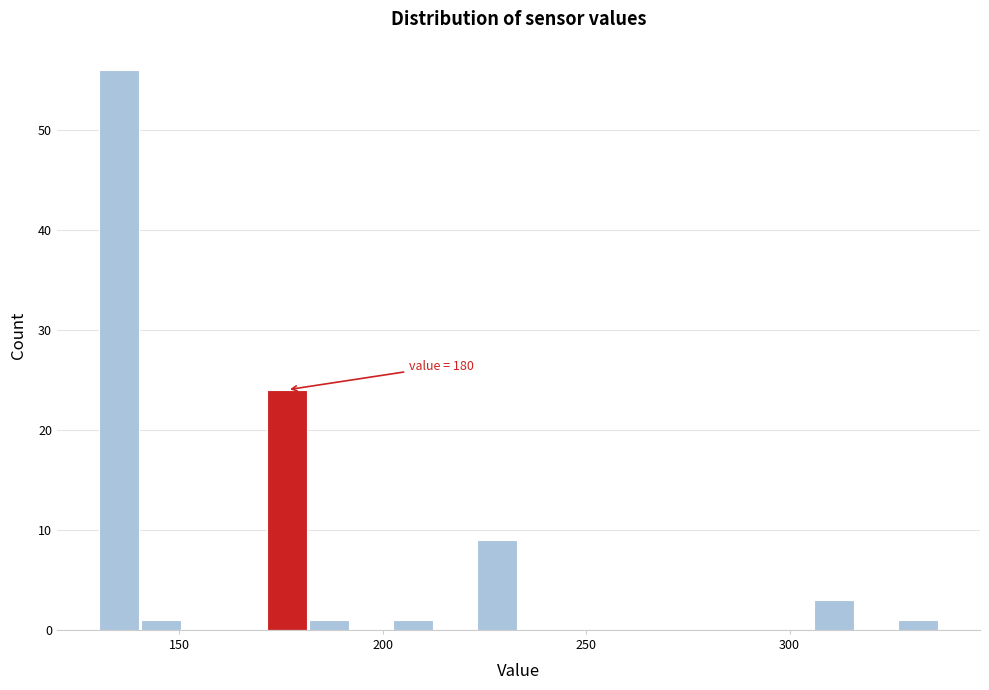

Read against the x-axis, roughly where is the centre of the tallest bar?

135